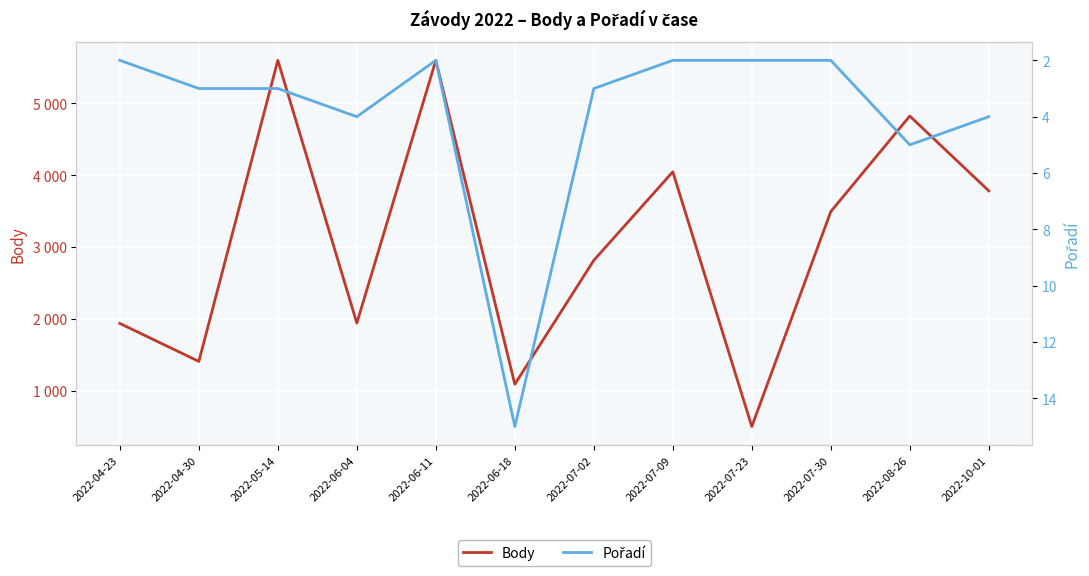

How many values in the Pořadí series exceed 3?

4